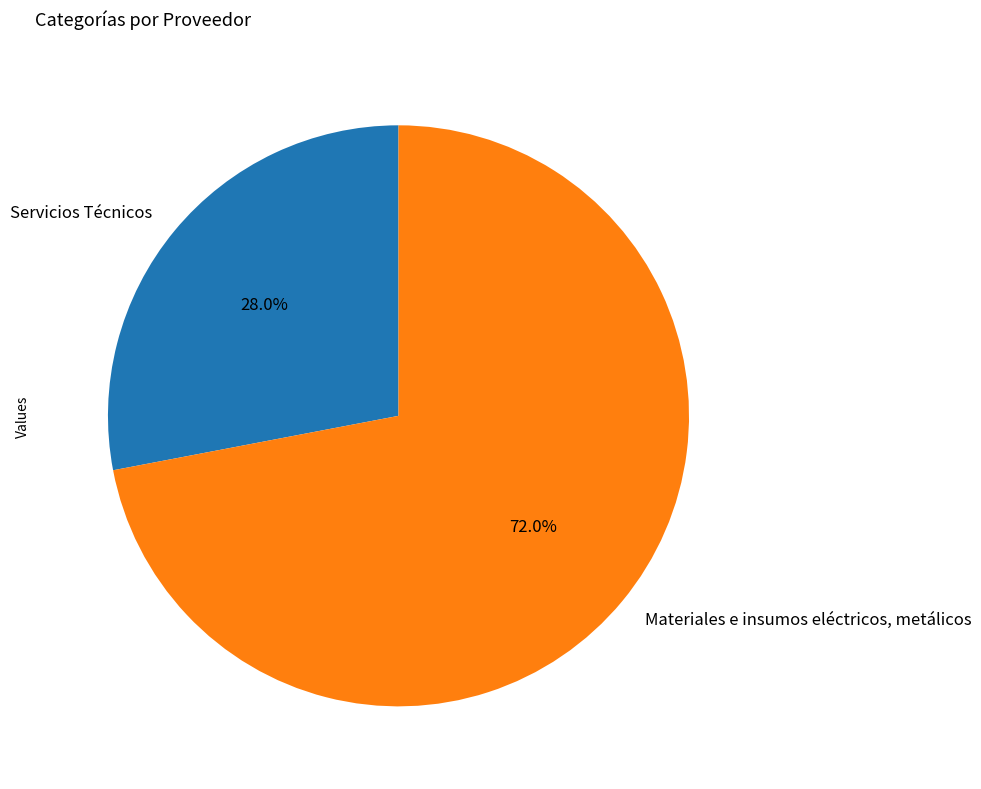

Count the number of slices in the pie.

2